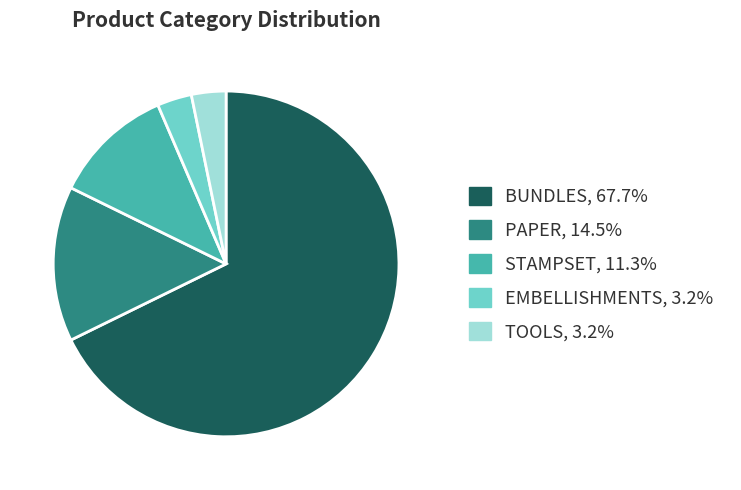

What is the largest slice in the pie chart?

BUNDLES